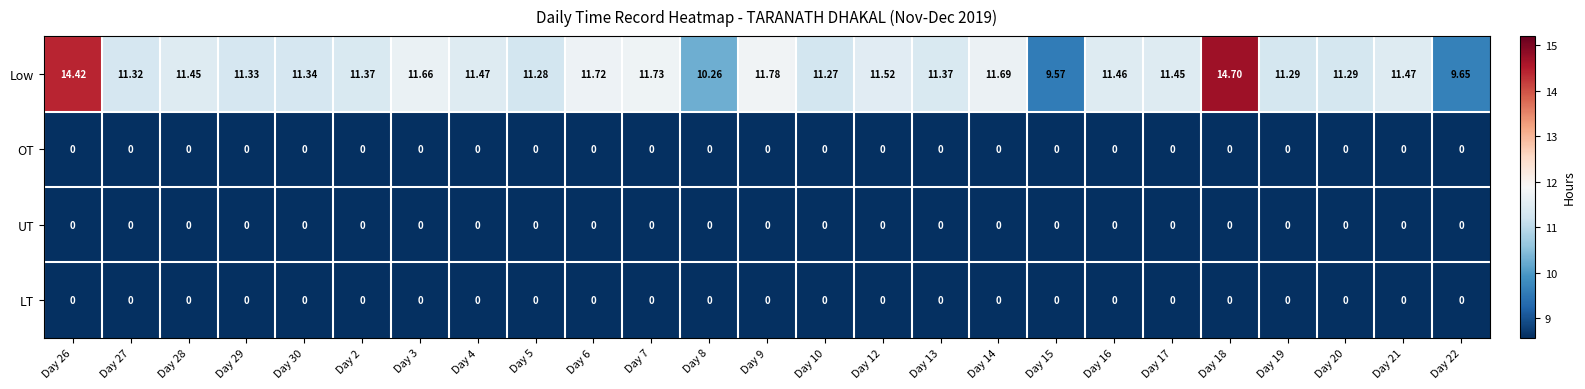

What is the total value across all series at Day 4?

11.5